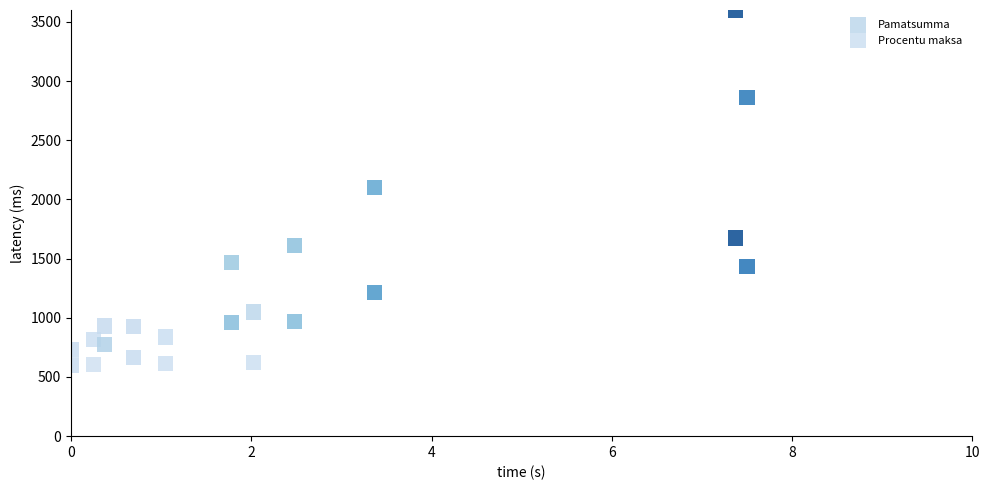

Which series contains the lowest Y value?

Procentu maksa